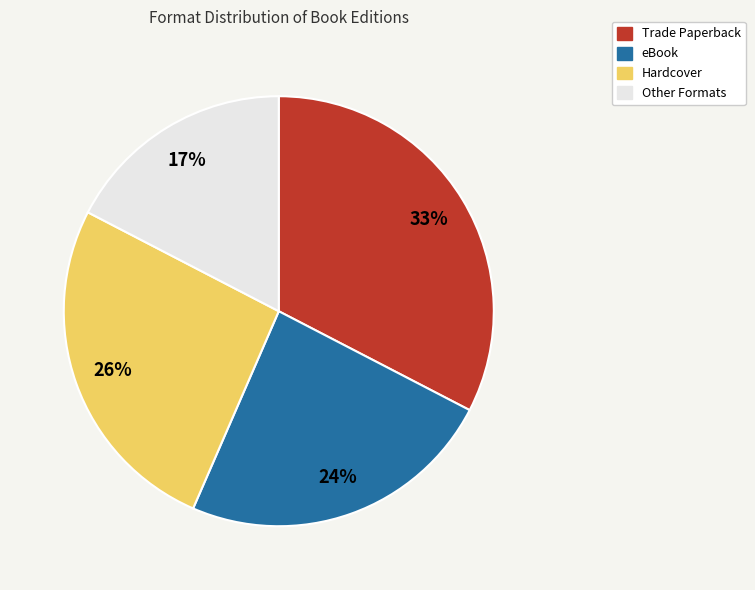

Is it true that Other Formats is 17% of the pie?

True